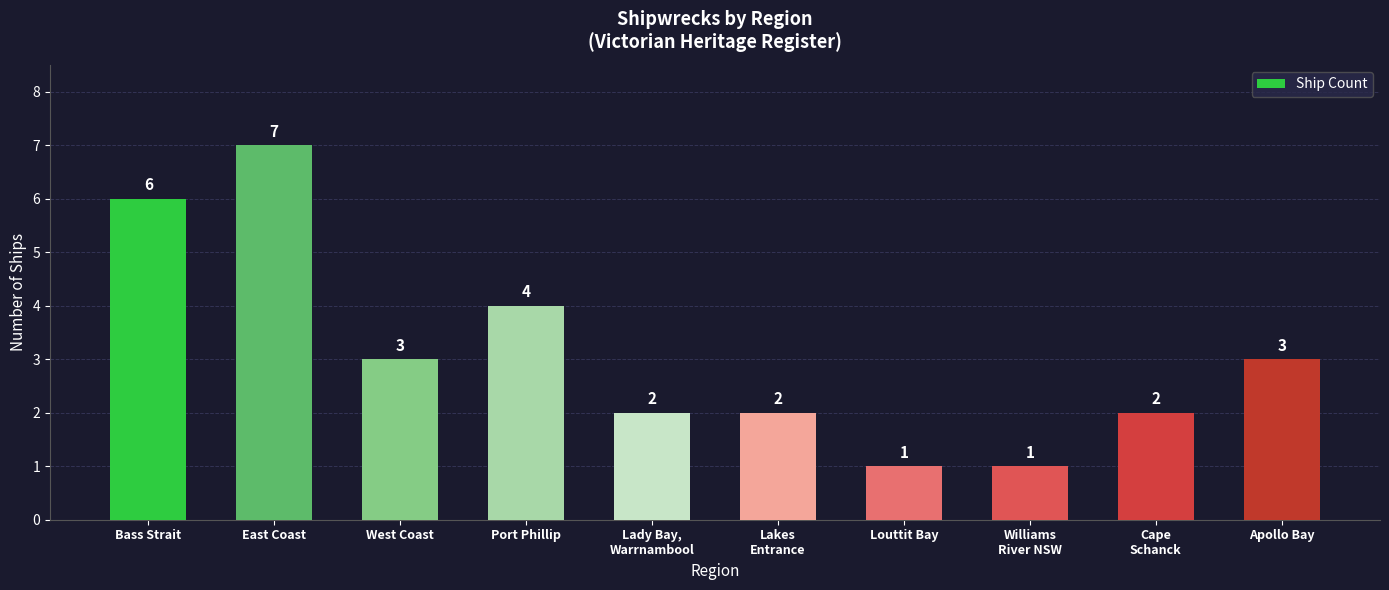

What is the label of the 6th bar from the left?

Lakes
Entrance